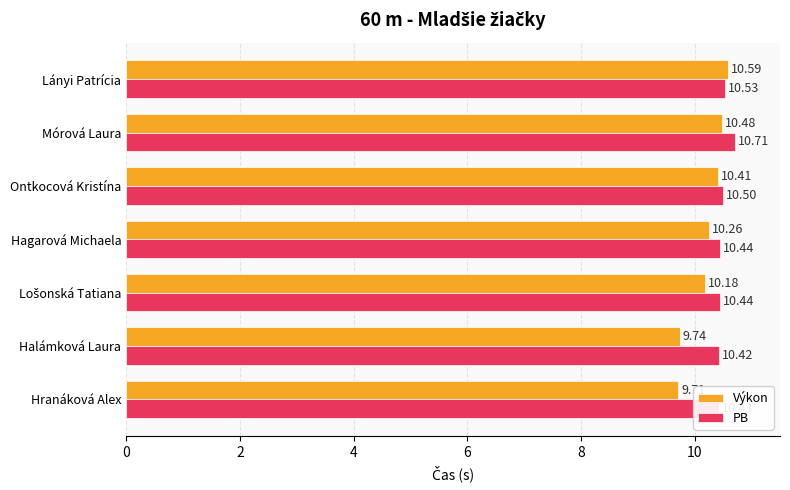

What is the difference between the maximum and minimum values in the Výkon series?

0.9